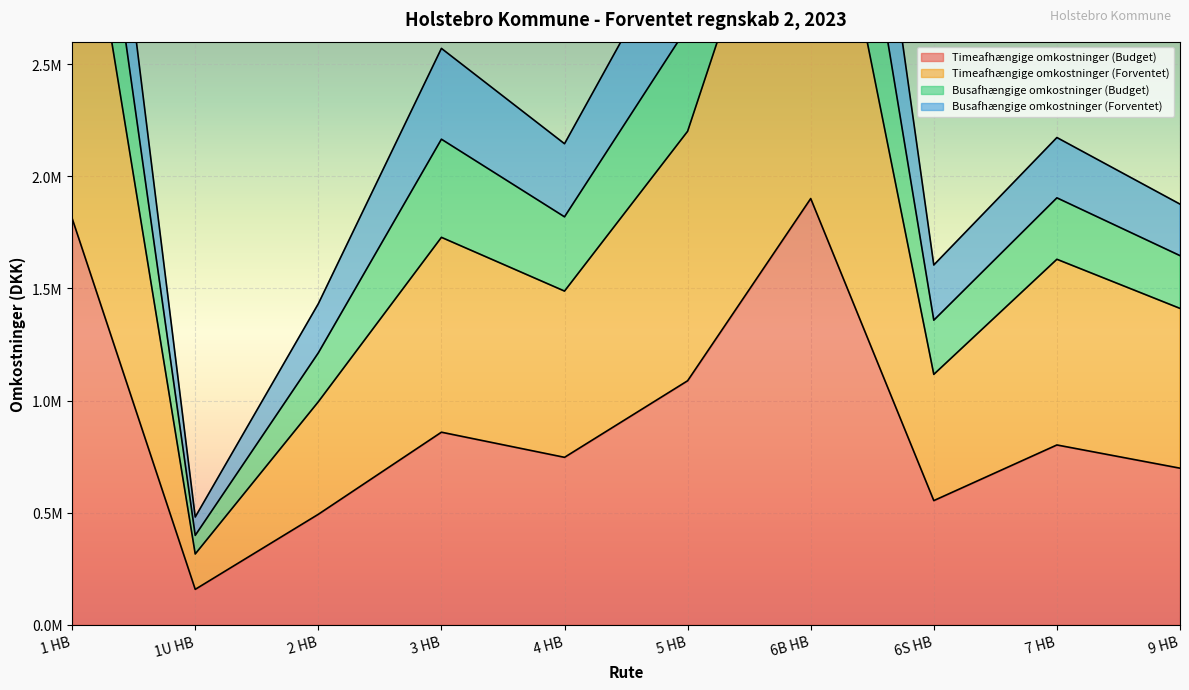

Is it true that Busafhængige omkostninger (Budget) equals 4912370.1 at 1 HB?

True